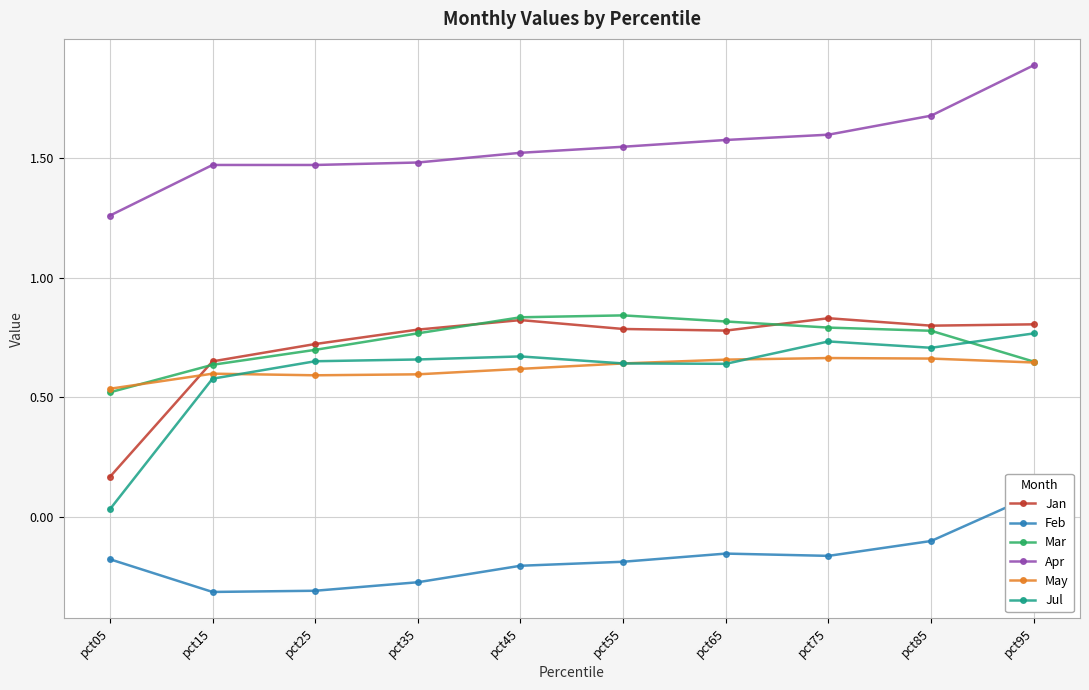

What is the value of the Feb point at the 10th from the left?

0.1